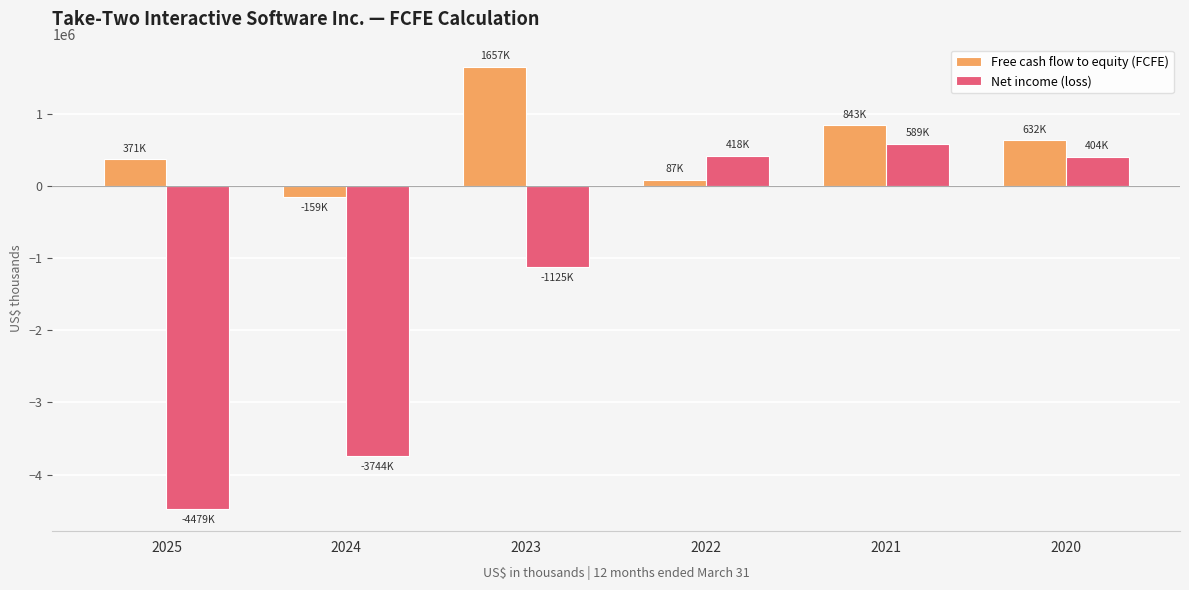

At which category does the chart reach its minimum across all series?

2025